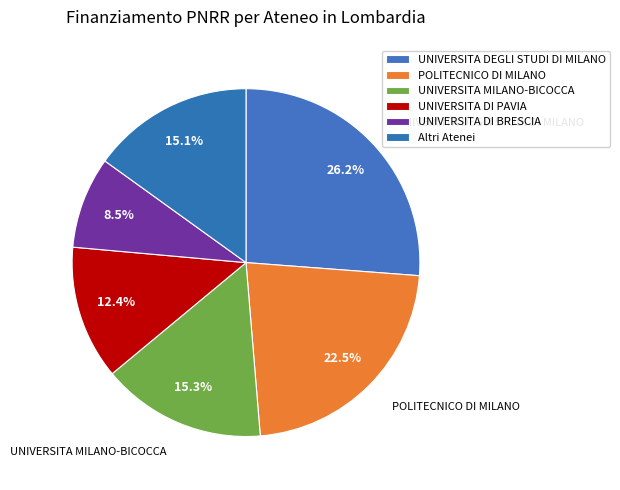

How many slices are in this pie chart?

6